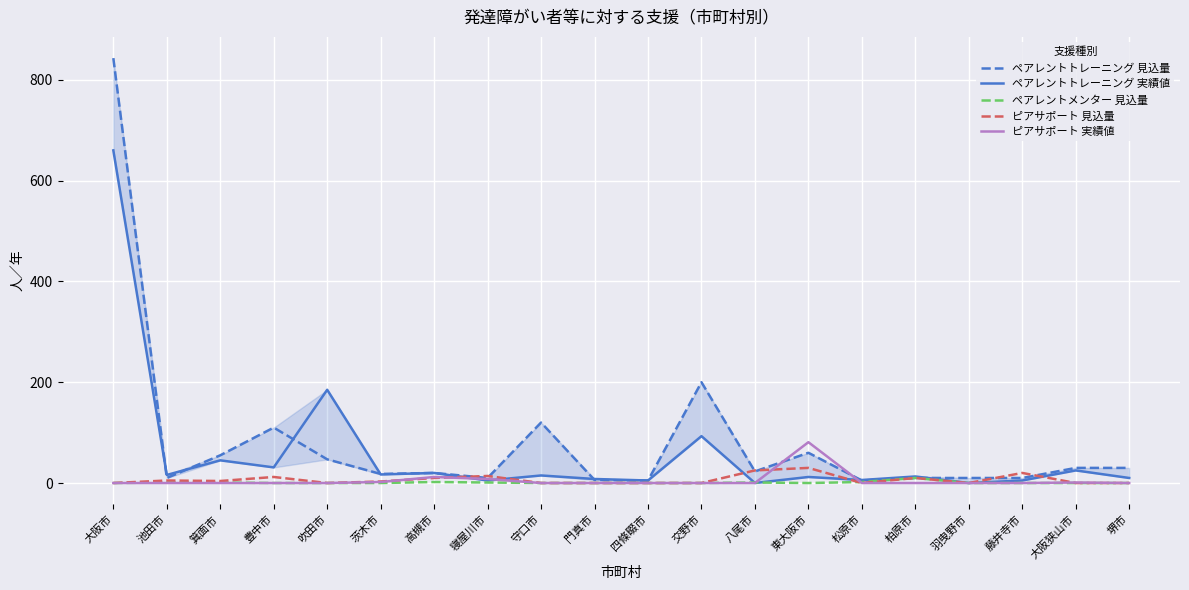

The ペアレントメンター 見込量 series shows 0 at 大阪市. True or false?

True